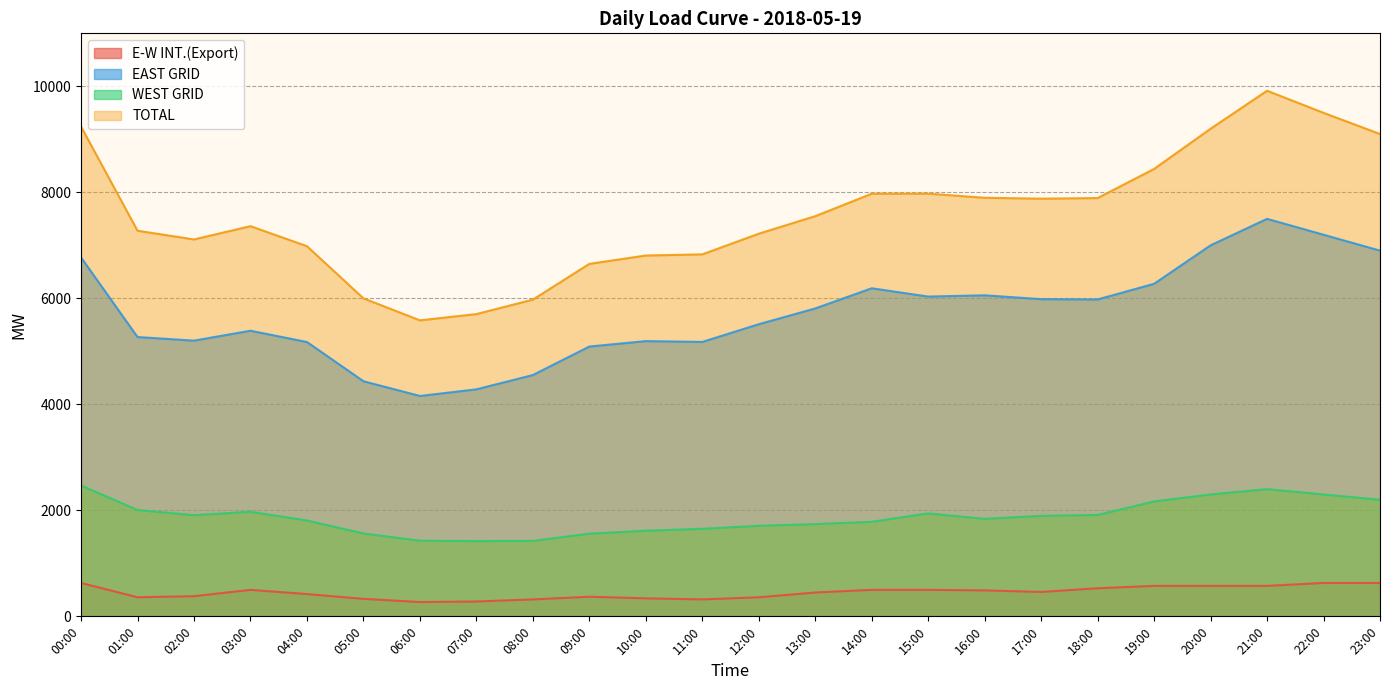

What are all the series names shown in the legend?

E-W INT.(Export), EAST GRID, WEST GRID, TOTAL